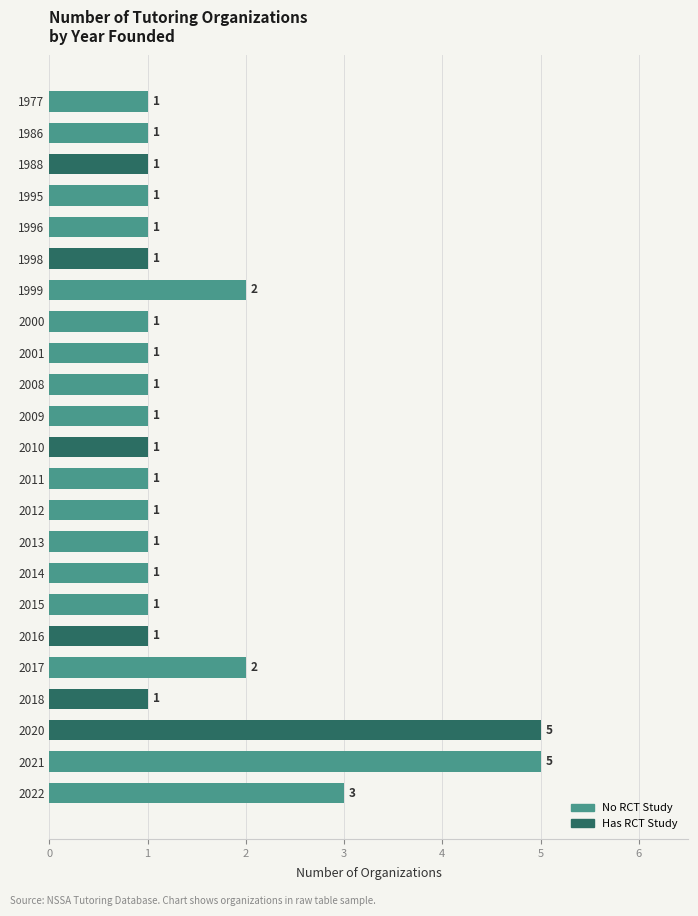

What is the sum of all values?

35